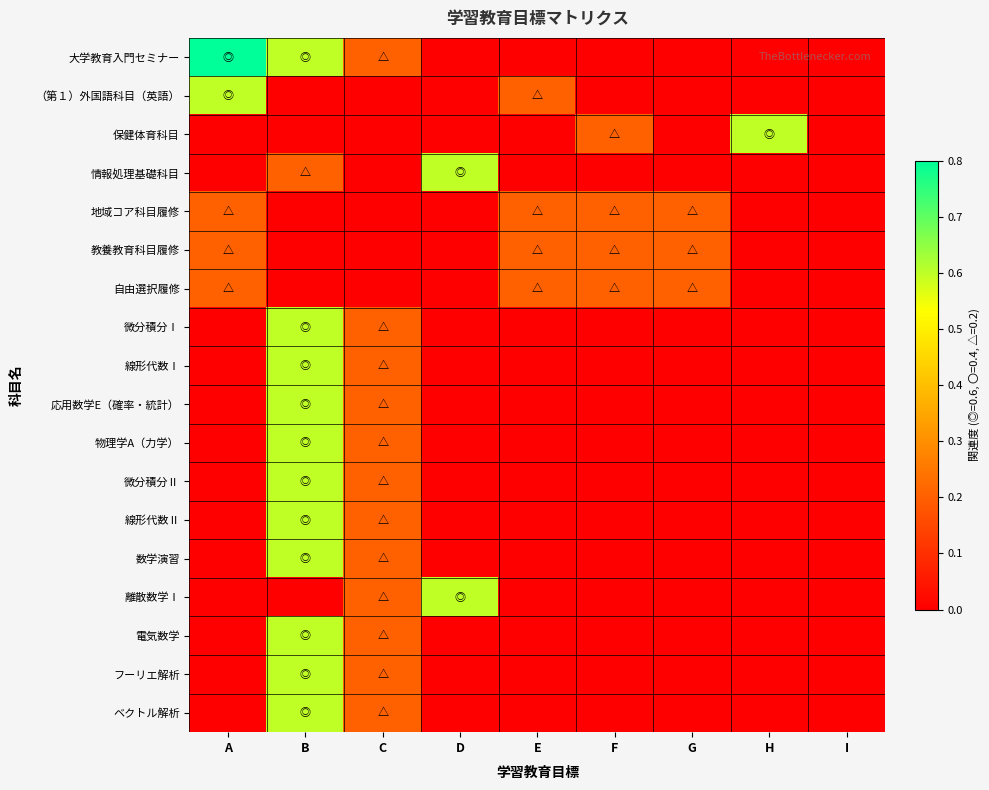

Rank the series by their maximum value, from highest to lowest.

大学教育入門セミナー, （第１）外国語科目（英語）, 保健体育科目, 情報処理基礎科目, 微分積分Ⅰ, 線形代数Ⅰ, 応用数学E（確率・統計）, 物理学A（力学）, 微分積分Ⅱ, 線形代数Ⅱ, 数学演習, 離散数学Ⅰ, 電気数学, フーリエ解析, ベクトル解析, 地域コア科目履修, 教養教育科目履修, 自由選択履修